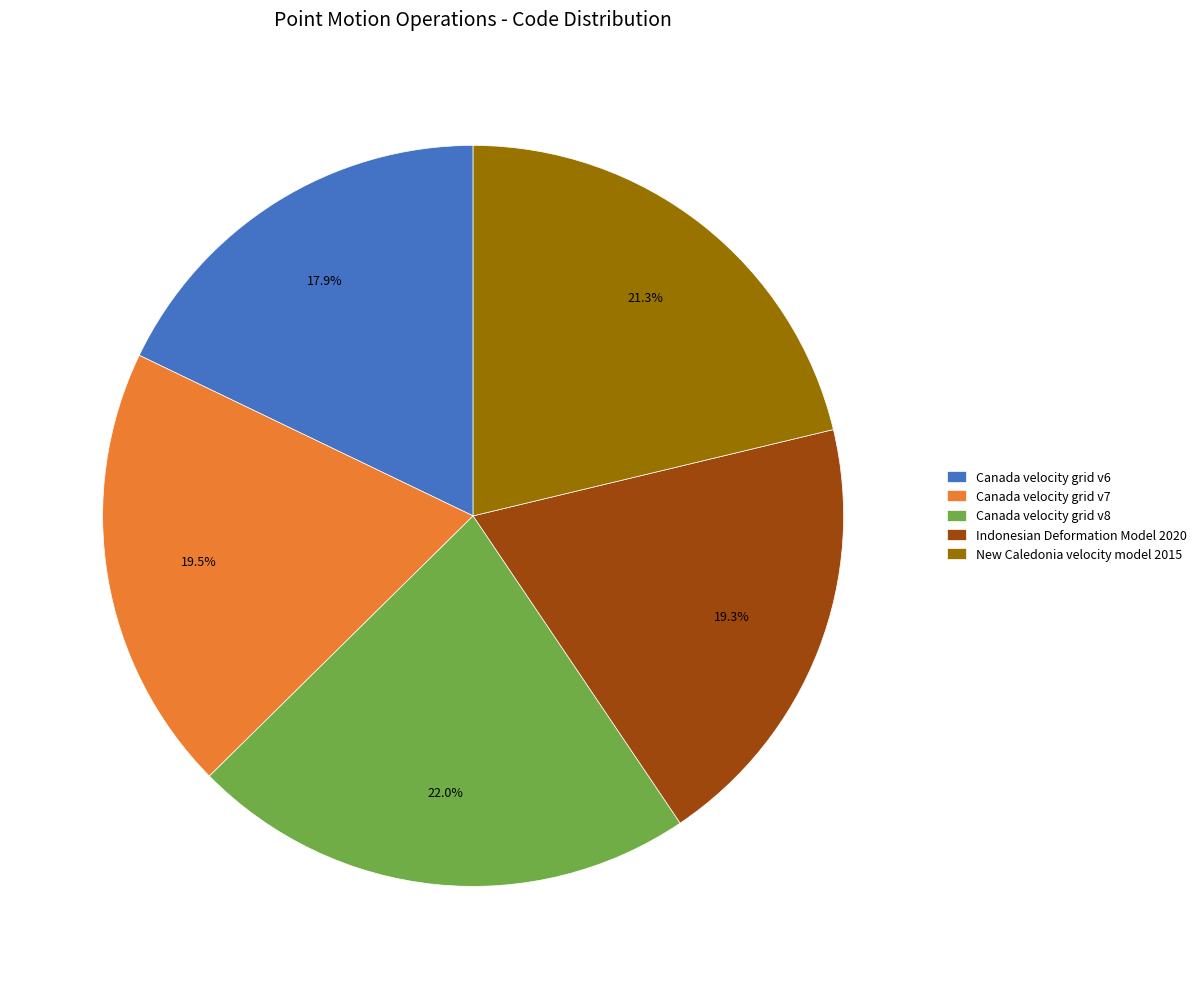

What percentage do New Caledonia velocity model 2015 and Indonesian Deformation Model 2020 together represent?

40.6%